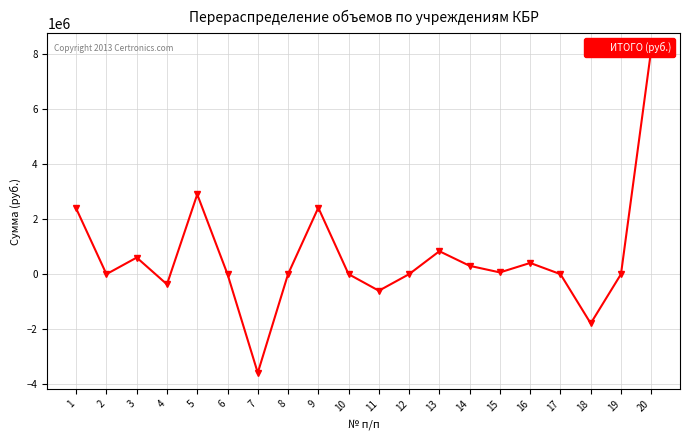

What is the change in value from 9 to 14?

-2110114.2